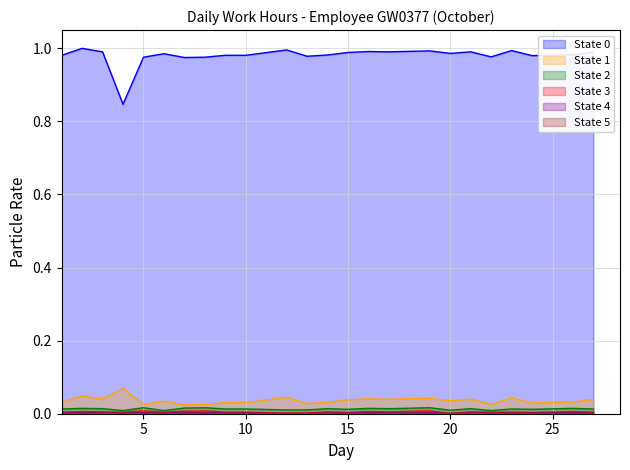

True or false: State 0 has a value of 0.8 at 4.

True